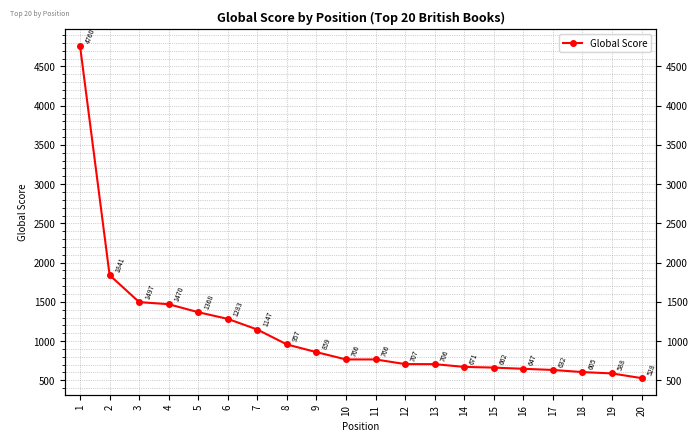

Rank the categories by value from lowest to highest.

20, 19, 18, 17, 16, 15, 14, 13, 12, 10, 11, 9, 8, 7, 6, 5, 4, 3, 2, 1